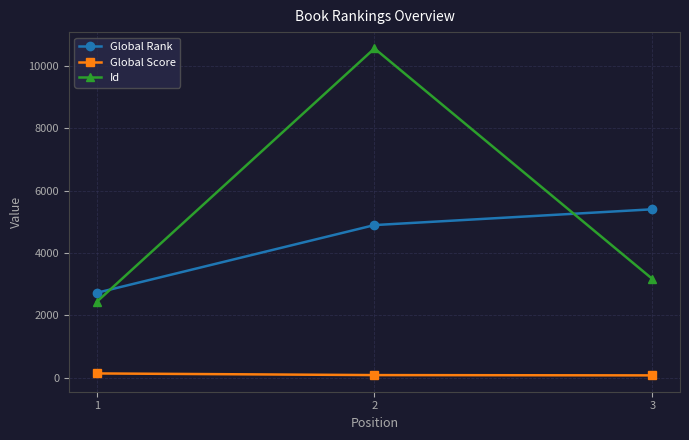

Between 1 and 2, which series saw the biggest shift?

Id